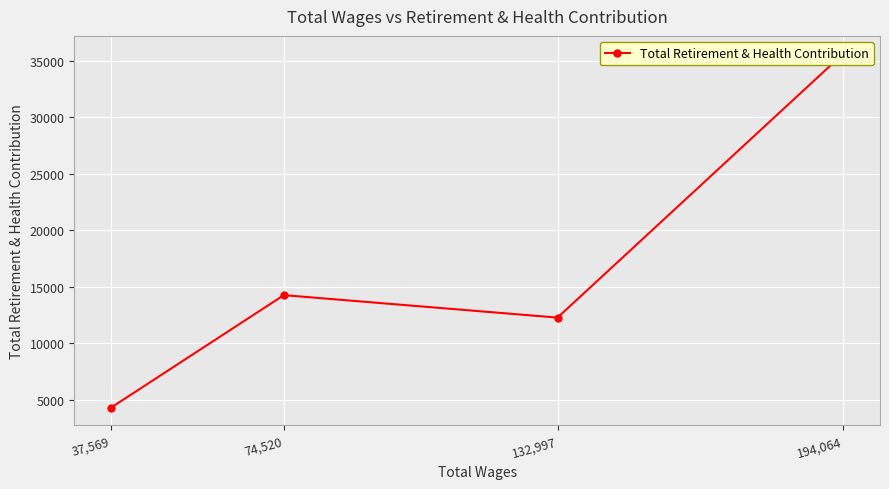

What is the smallest value displayed?

4278